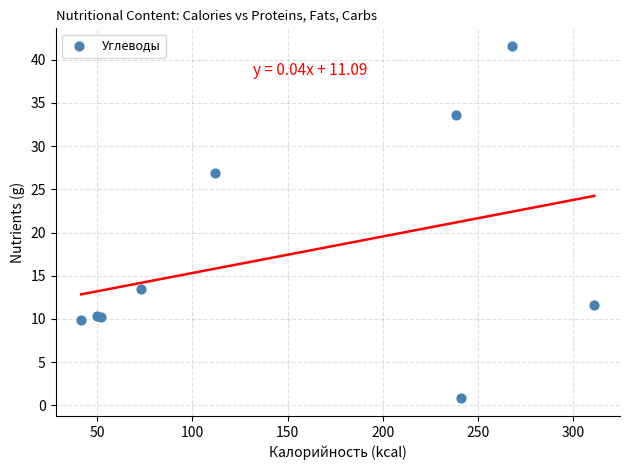

What Y value in the scatter plot is closest to 21?

26.9